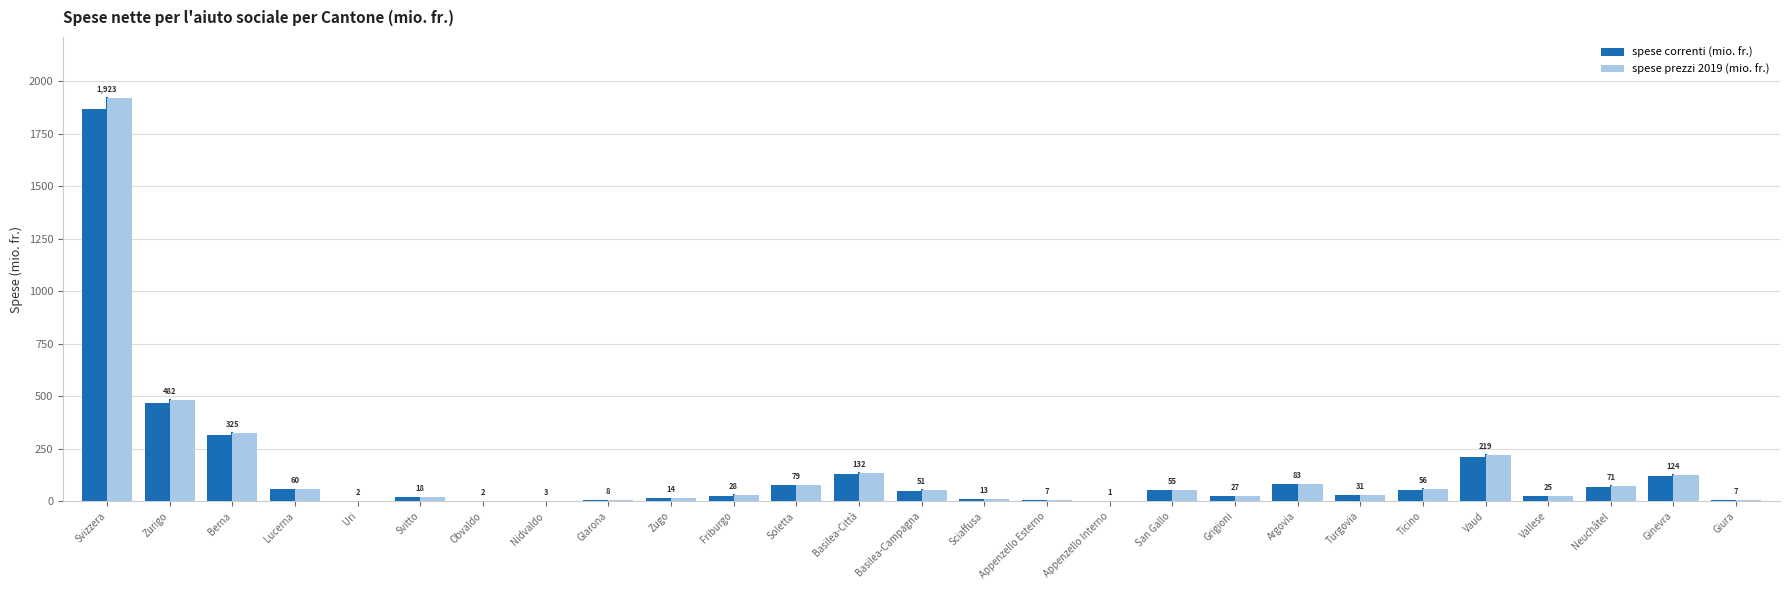

How many groups of bars are there?

27